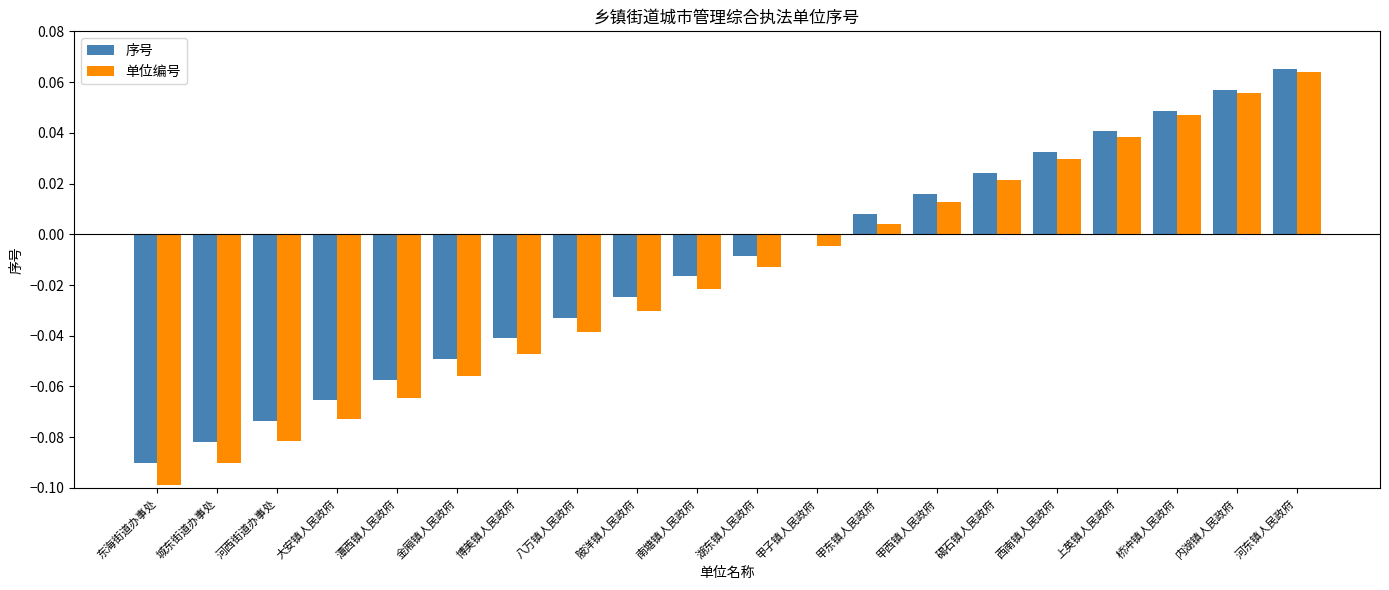

Is the value of 序号 at 河东镇人民政府 greater than the value of 单位编号 at 大安镇人民政府?

Yes